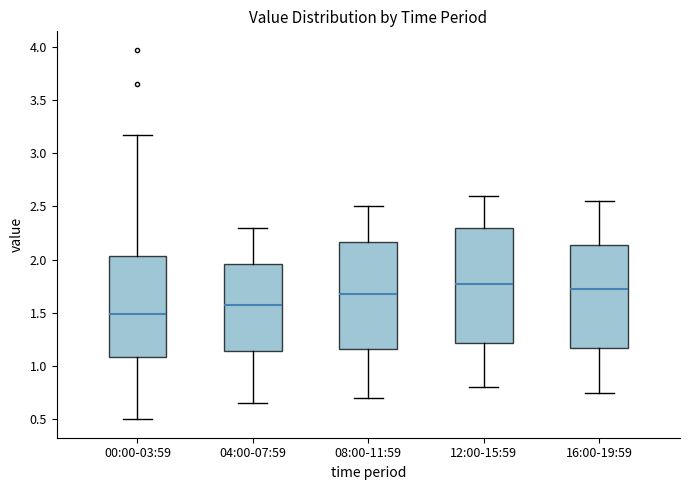

Reading left to right, read every box against the y-axis: the position of its median line, the range the box covers, and the ends of its whiskers. The values are not printed on the chart, so give them approximately, as read against the axis.

00:00-03:59: median 1.50, box 1.10 to 2.05, whiskers 0.50 to 3.15
04:00-07:59: median 1.60, box 1.15 to 1.95, whiskers 0.65 to 2.30
08:00-11:59: median 1.70, box 1.15 to 2.15, whiskers 0.70 to 2.50
12:00-15:59: median 1.80, box 1.20 to 2.30, whiskers 0.80 to 2.60
16:00-19:59: median 1.75, box 1.15 to 2.15, whiskers 0.75 to 2.55